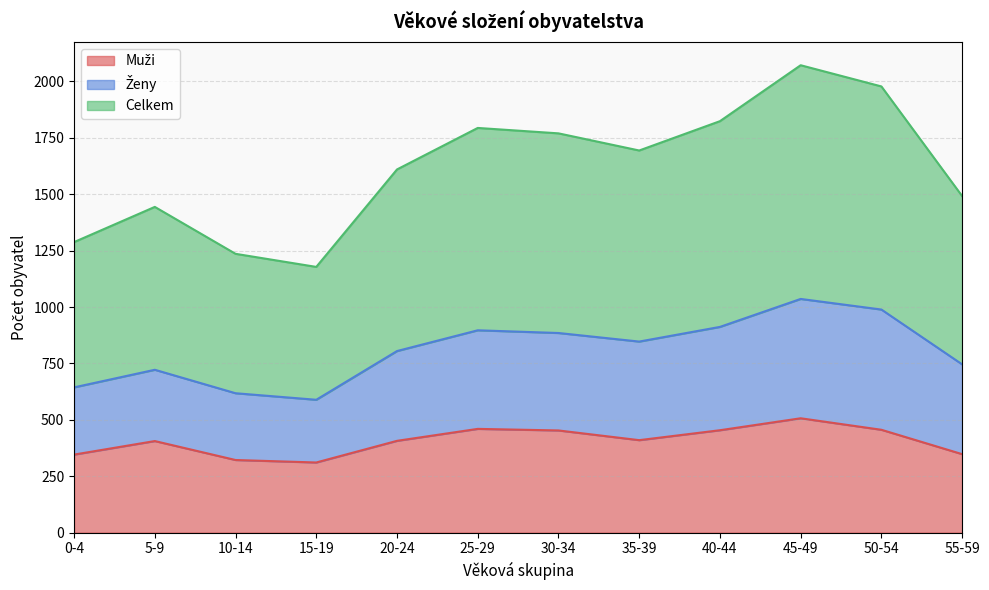

True or false: Muži has a value of 599 at 40-44.

False